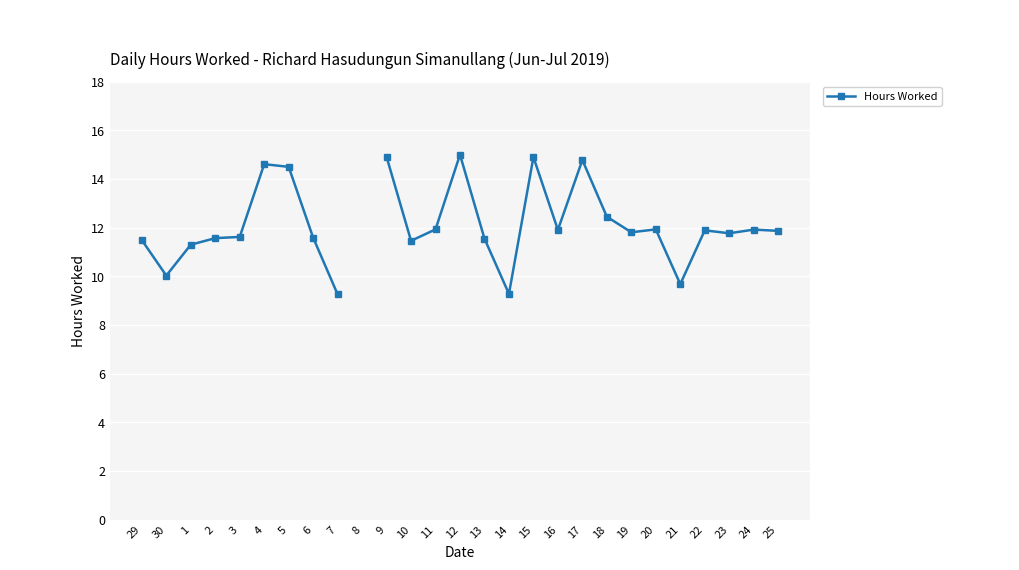

Which category has the highest value across all series?

12